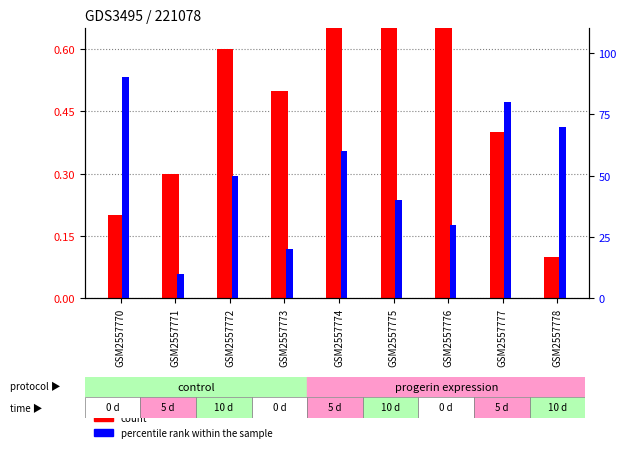

Which series has the largest range (max minus min)?

percentile rank within the sample